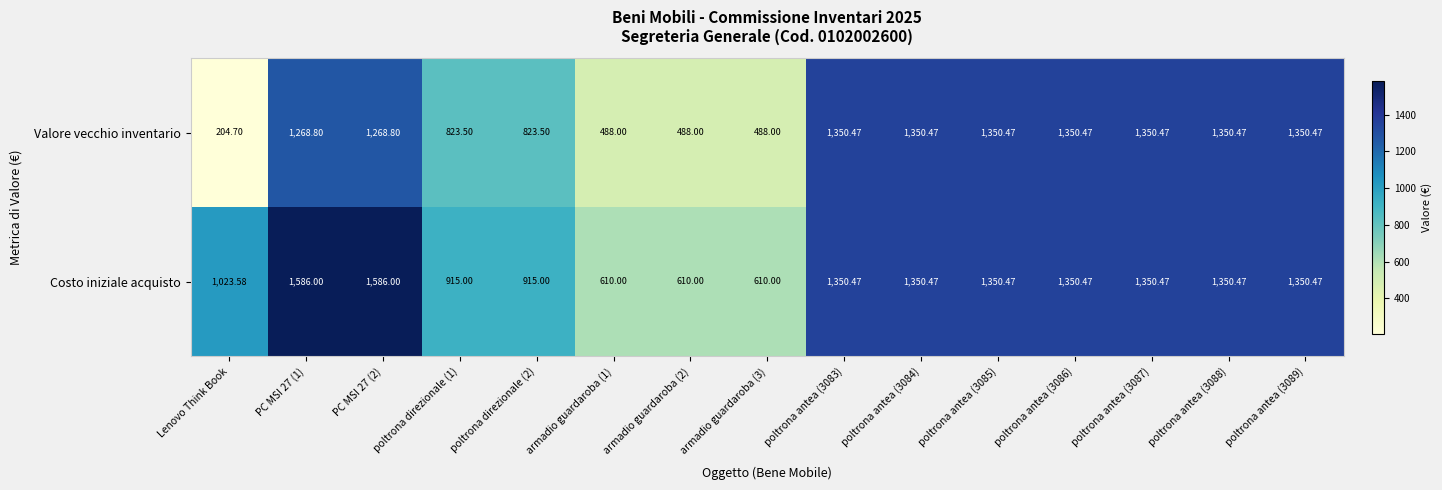

Which series has the widest spread of values?

Valore vecchio inventario